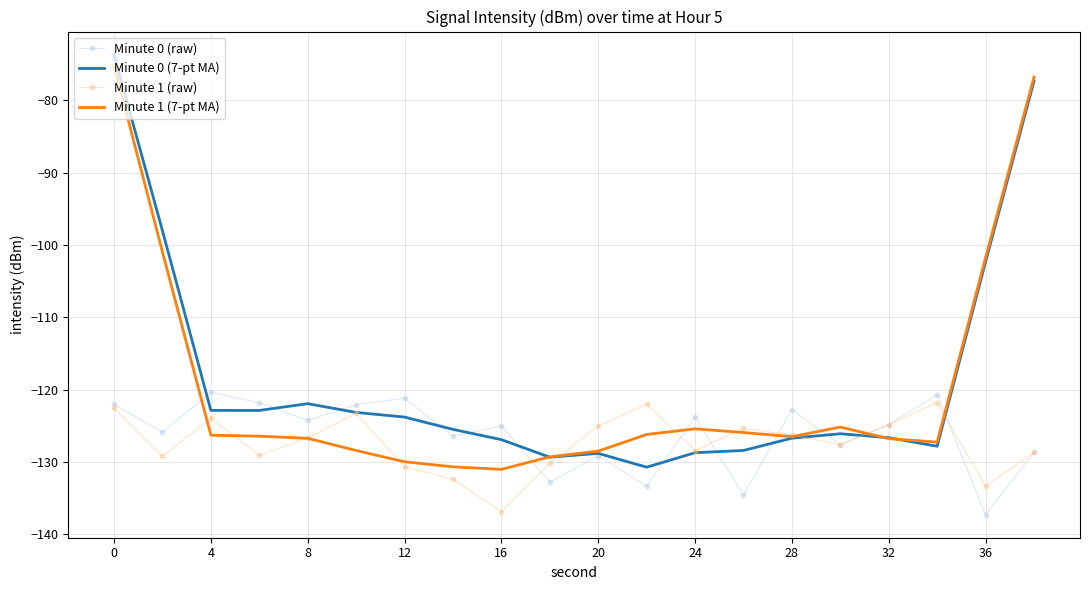

What is the minimum value for Minute 0 (7-pt MA)?

-130.7